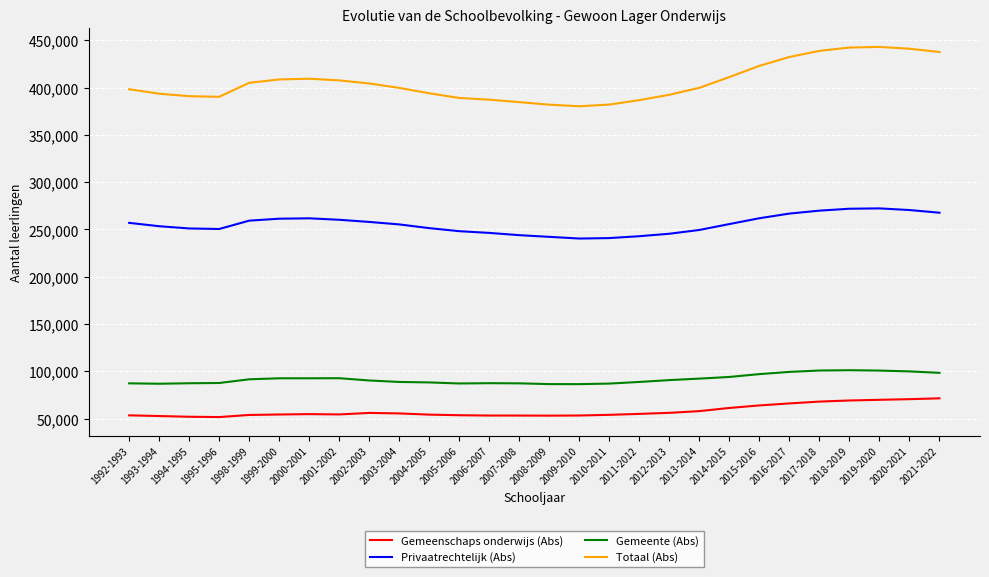

Which series has the largest total across all categories?

Totaal (Abs)